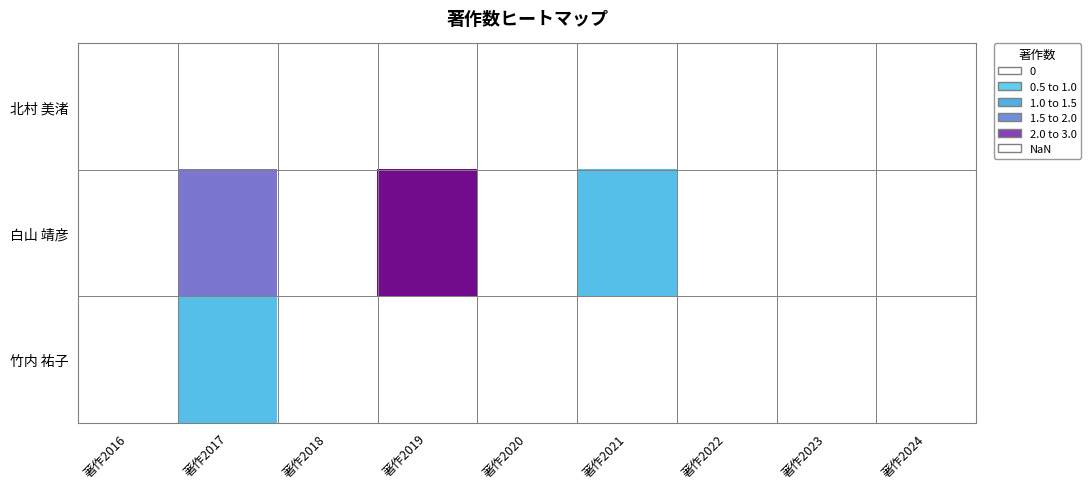

Which series has the largest total across all categories?

白山 靖彦